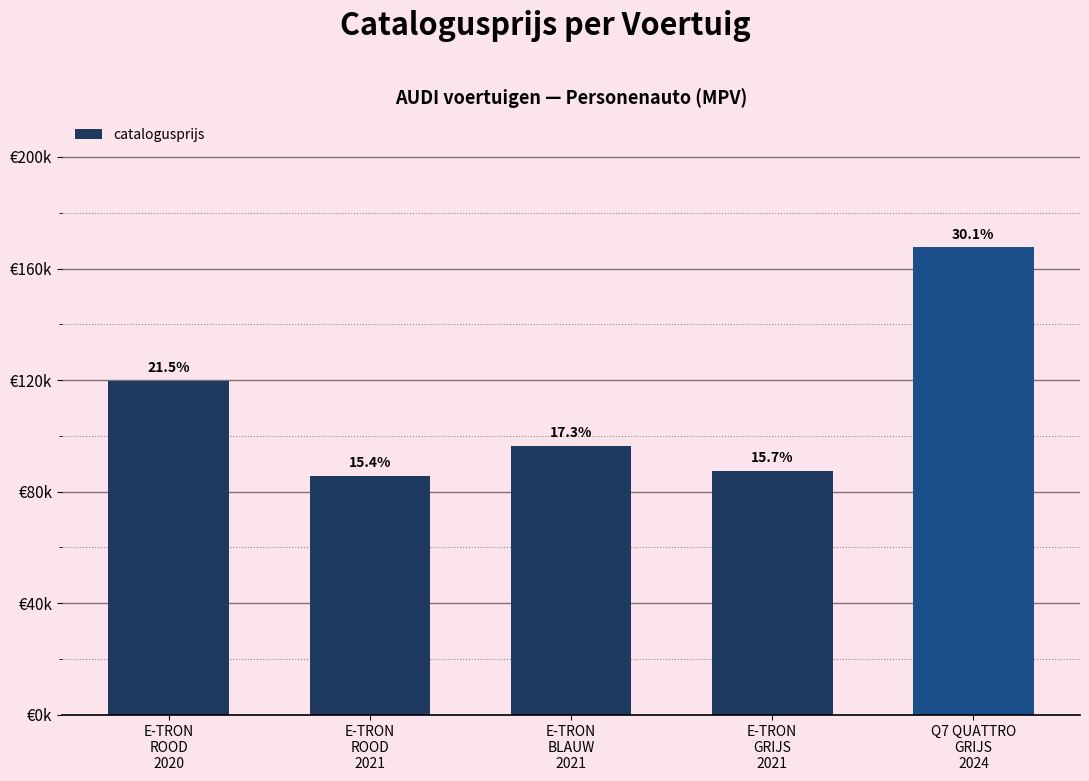

Does the chart contain any negative values?

No